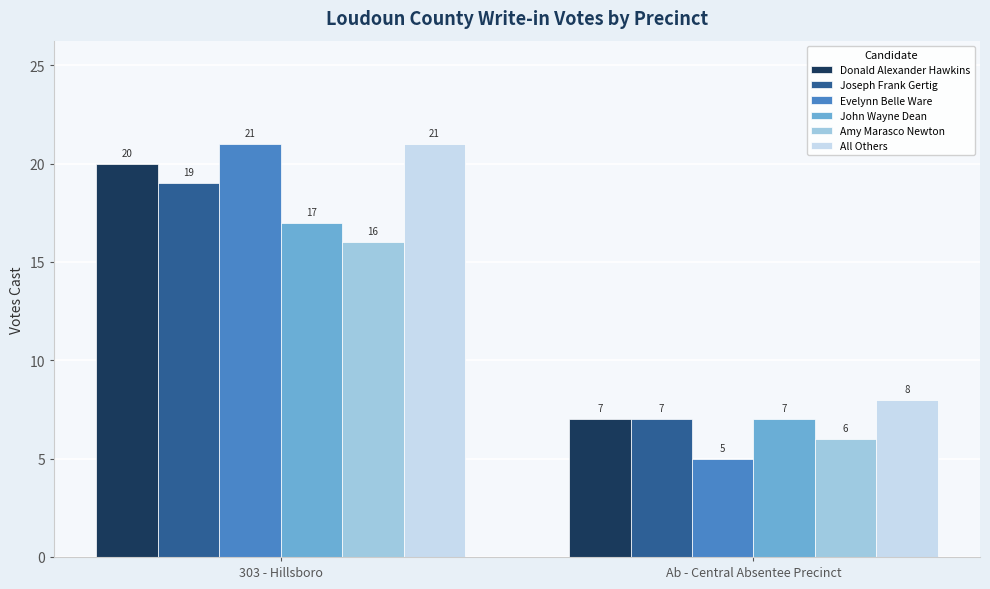

True or false: Amy Marasco Newton has a value of 16 at 303 - Hillsboro.

True